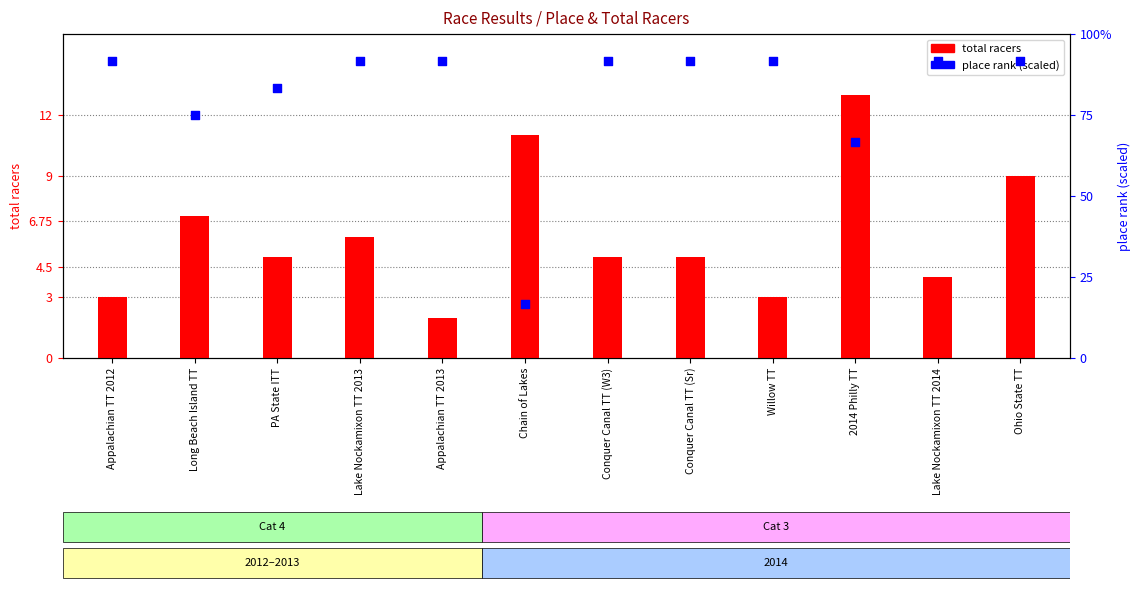

What is the total value across all series at Conquer Canal TT (Sr)?

96.7